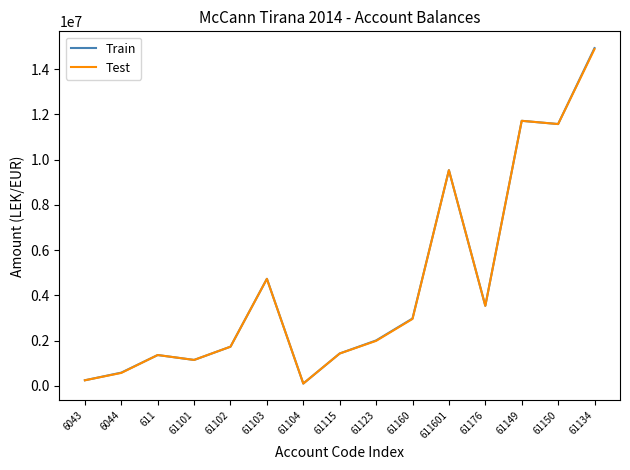

What is the difference between the maximum and minimum values in the Train series?

14825258.8